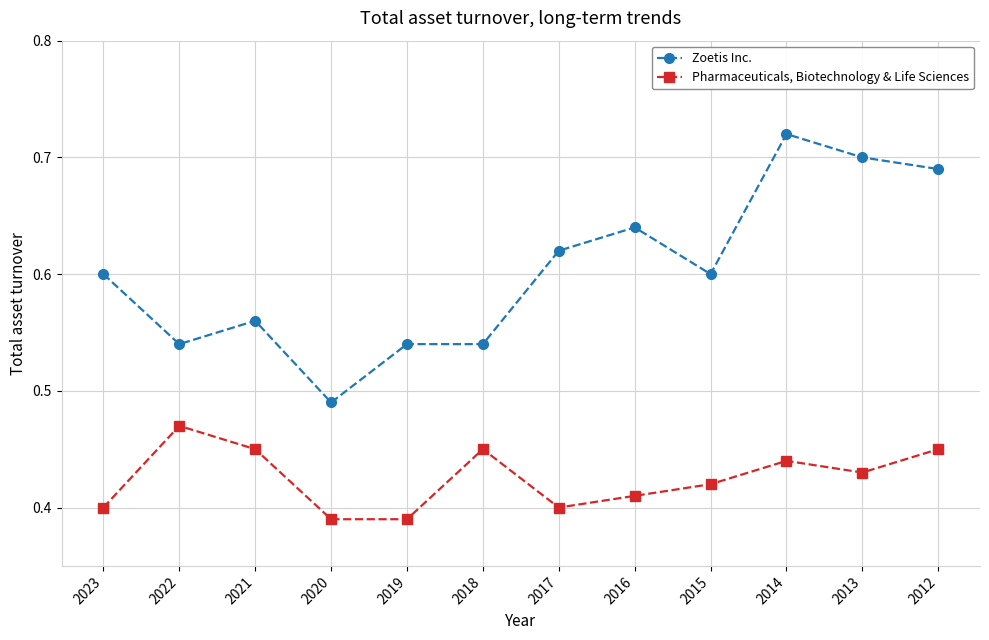

At which label is Zoetis Inc. closest to 0?

2020